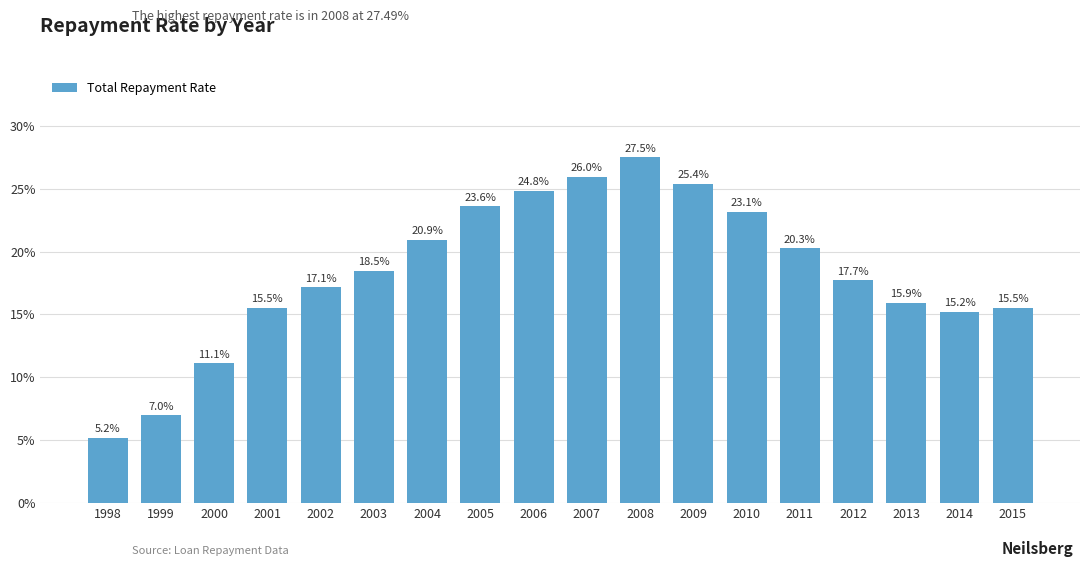

How many values are between 0 and 1?

18